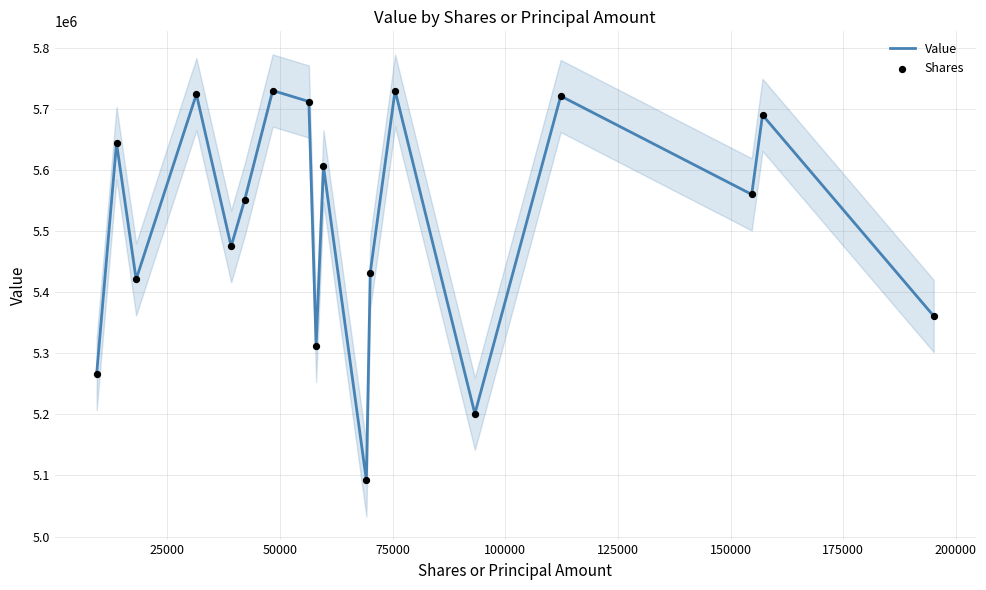

Which series has the largest Y range (max minus min)?

Value